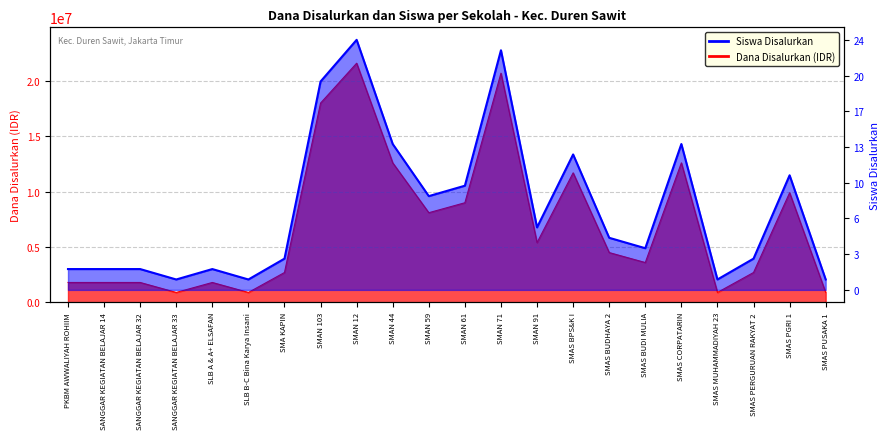

Is it true that Siswa Disalurkan equals 1810655 at SMAS BUDI MULIA?

False